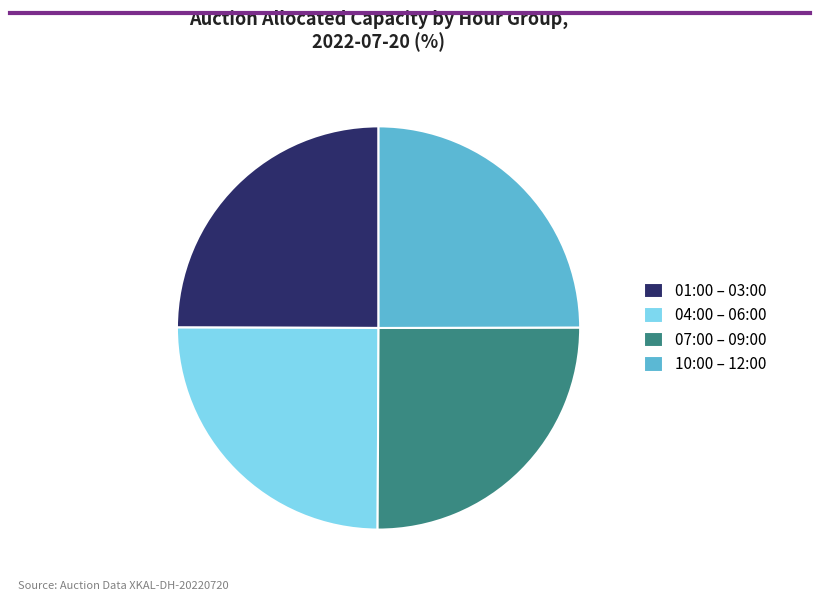

Is 07:00 – 09:00 the majority of the pie?

No